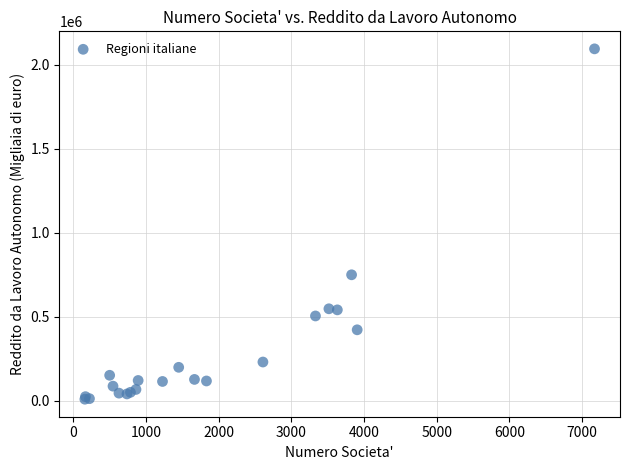

What Y value in the scatter plot is closest to 1052683?

750683